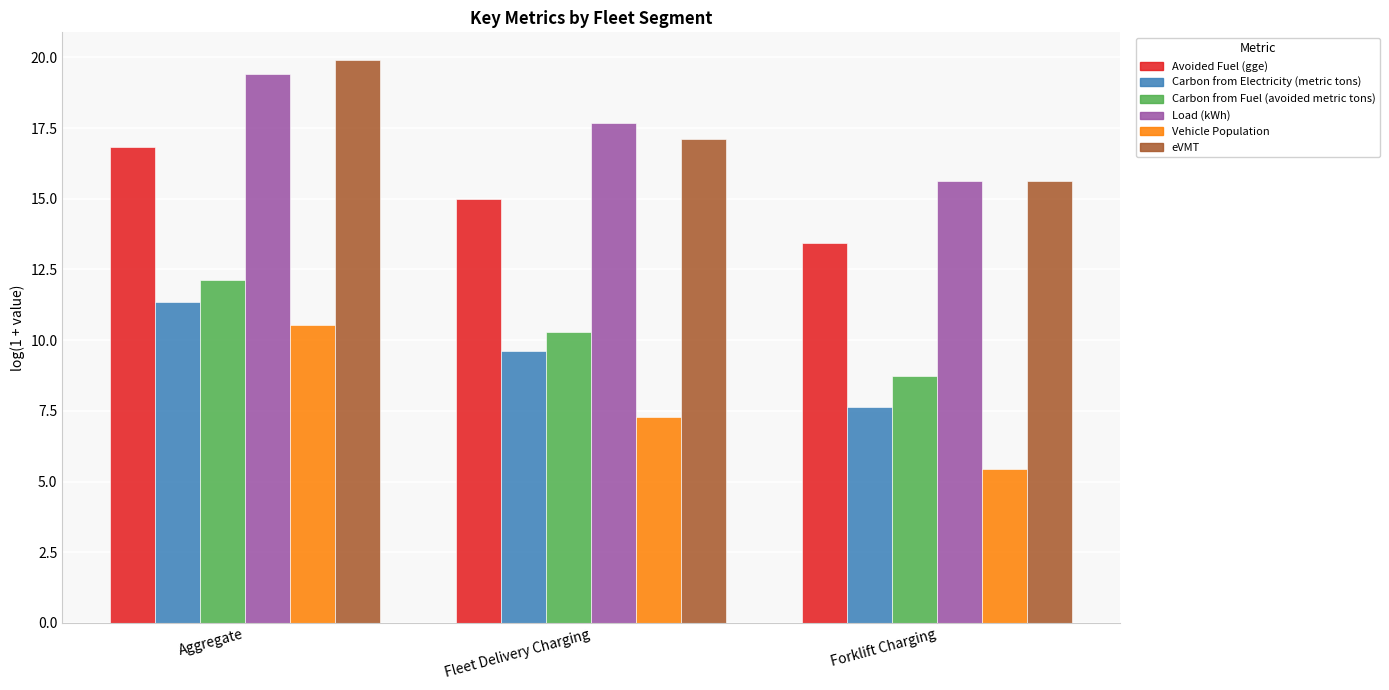

What are all the series names shown in the legend?

Avoided Fuel (gge), Carbon from Electricity (metric tons), Carbon from Fuel (avoided metric tons), Load (kWh), Vehicle Population, eVMT